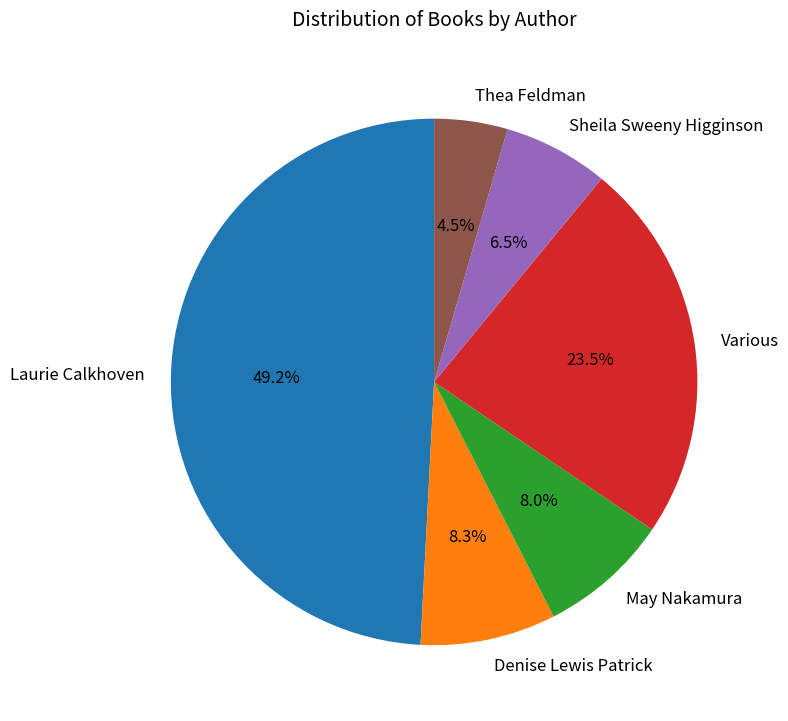

What is the smallest slice in the pie chart?

Thea Feldman